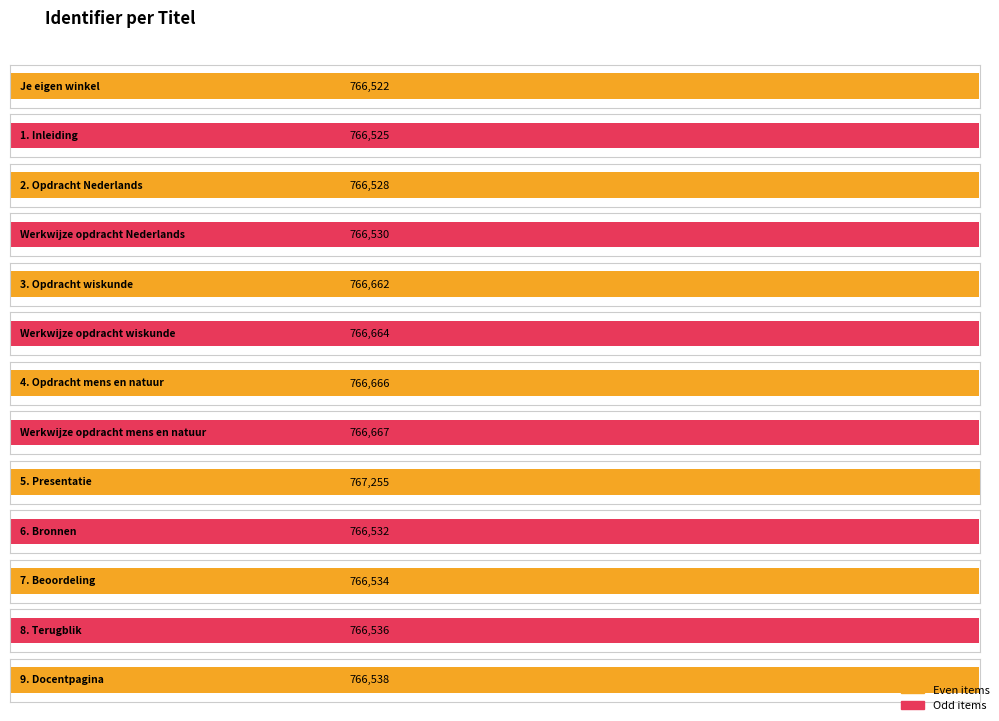

Where is the data nearest to the value 766888?

Werkwijze opdracht mens en natuur